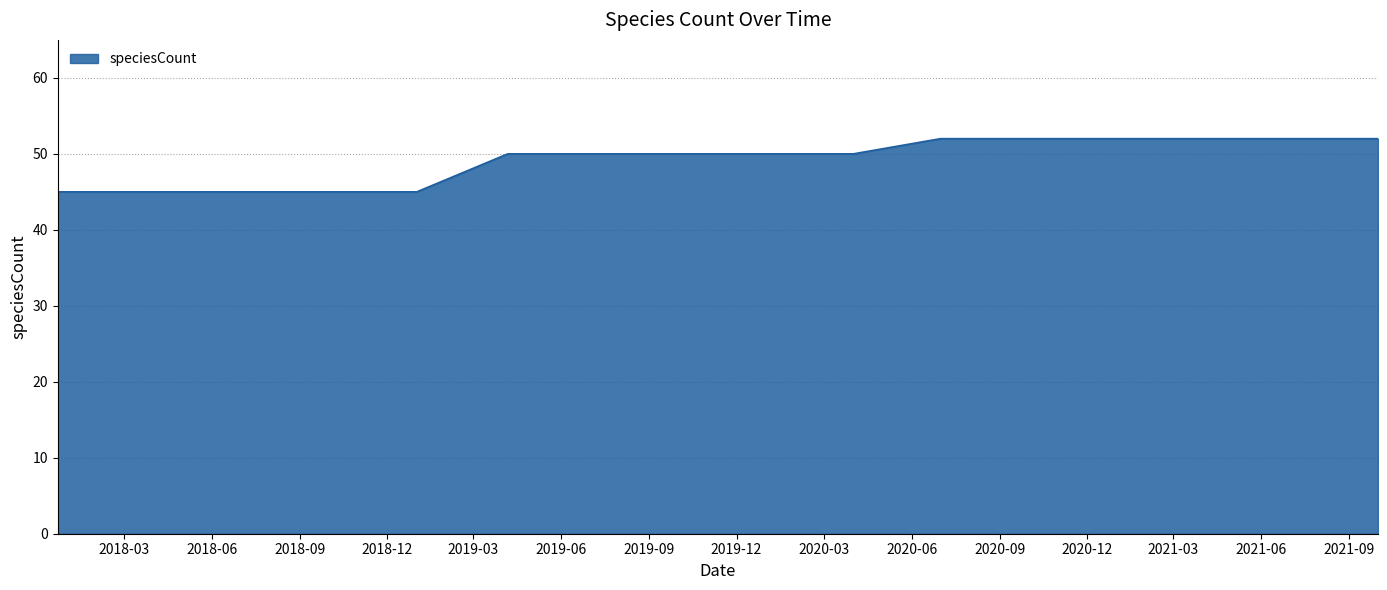

What is the minimum value shown in the chart?

45